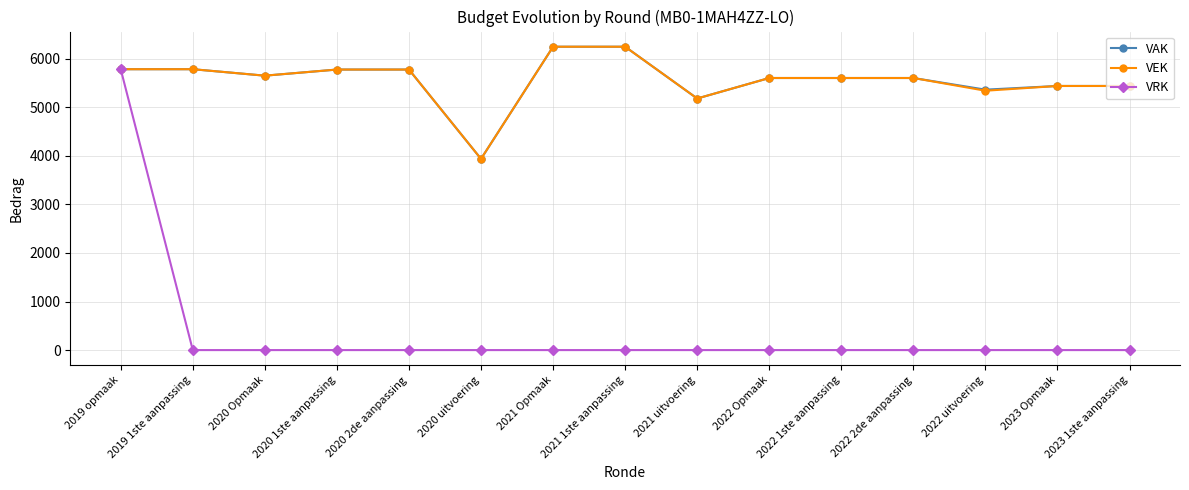

What are all the series names shown in the legend?

VAK, VEK, VRK